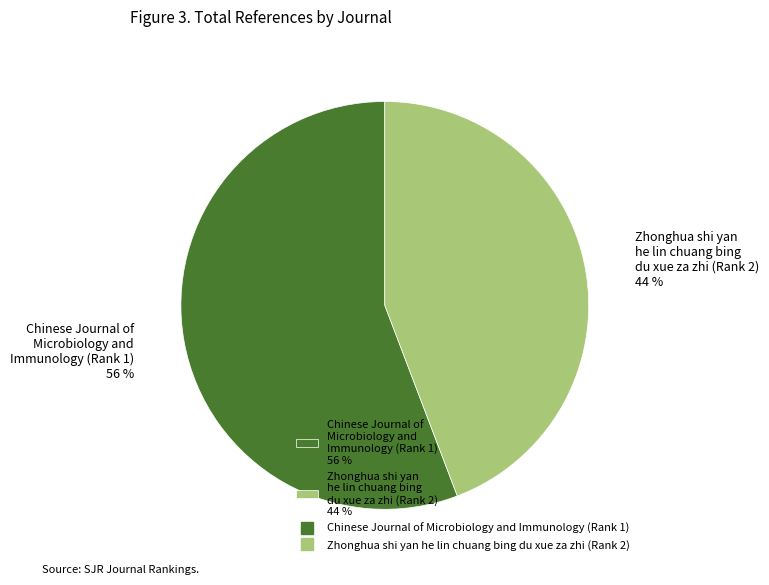

Which has a higher value, Chinese Journal of Microbiology and Immunology (Rank 1) or Zhonghua shi yan he lin chuang bing du xue za zhi (Rank 2)?

Chinese Journal of Microbiology and Immunology (Rank 1)